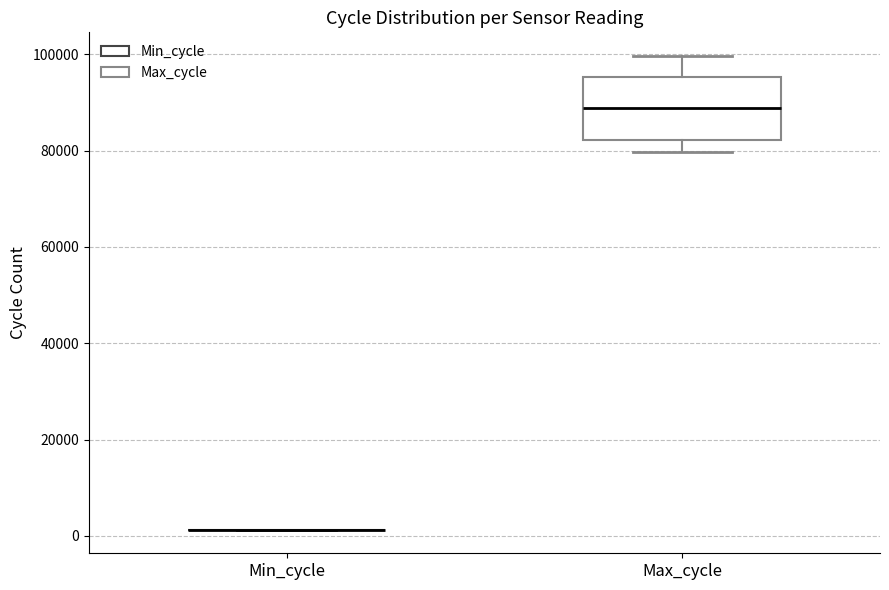

Reading left to right, read every box against the y-axis: the position of its median line, the range the box covers, and the ends of its whiskers. The values are not printed on the chart, so give them approximately, as read against the axis.

Min_cycle: box collapsed to a line at 2000, whiskers 2000 to 2000
Max_cycle: median 88000, box 82000 to 96000, whiskers 80000 to 100000